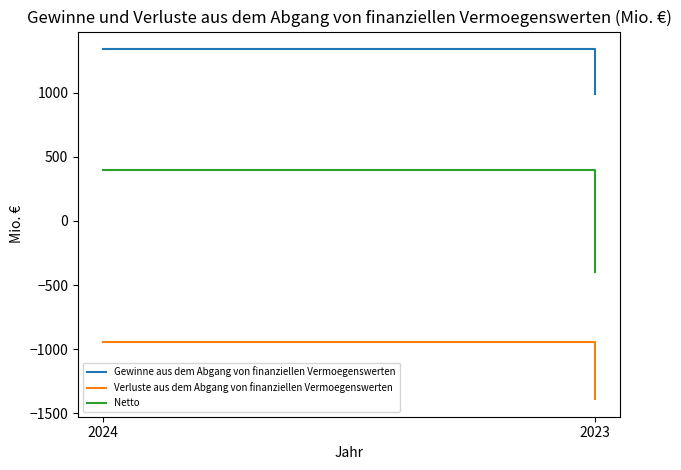

Reading right to left, extract all data points from this chart.

Gewinne aus dem Abgang von finanziellen Vermoegenswerten: 2023=990	2024=1340
Verluste aus dem Abgang von finanziellen Vermoegenswerten: 2023=-1390	2024=-941
Netto: 2023=-400	2024=399